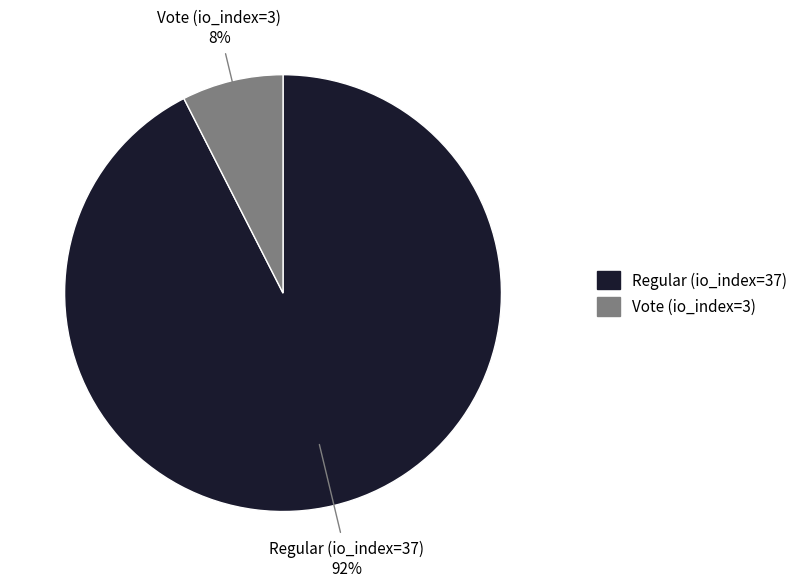

To the nearest percent, what percentage of the pie is Vote (io_index=3)?

8%